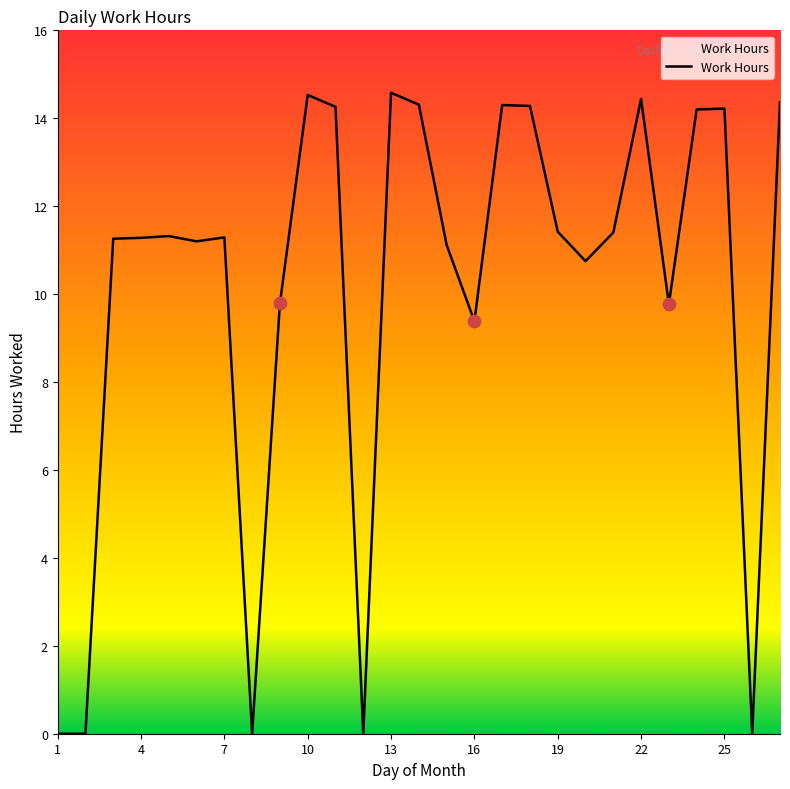

What is the difference between the maximum and minimum values?

14.6